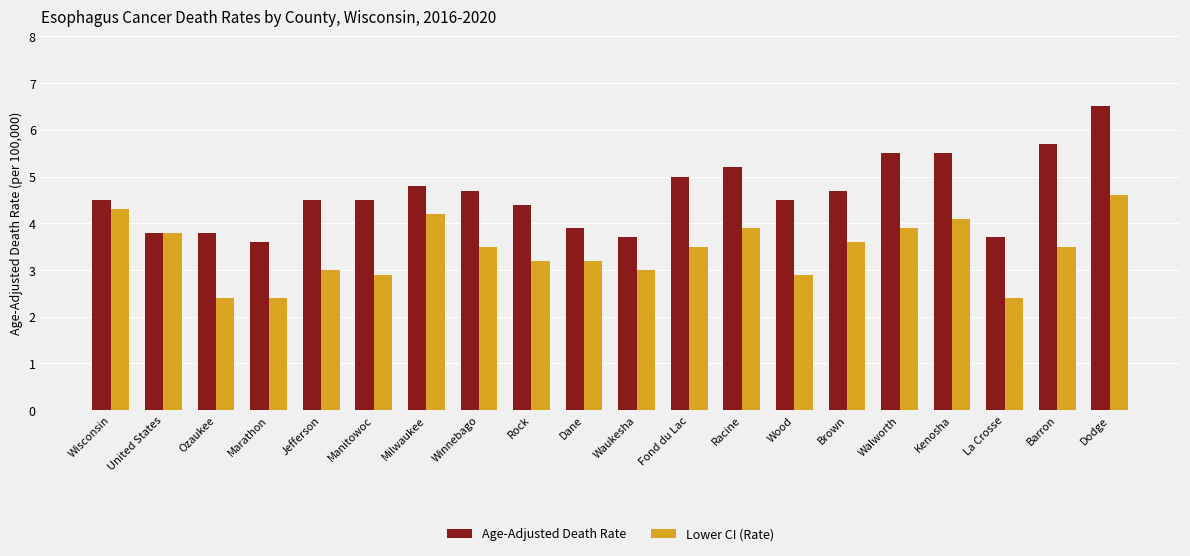

What position from the right is Manitowoc?

15